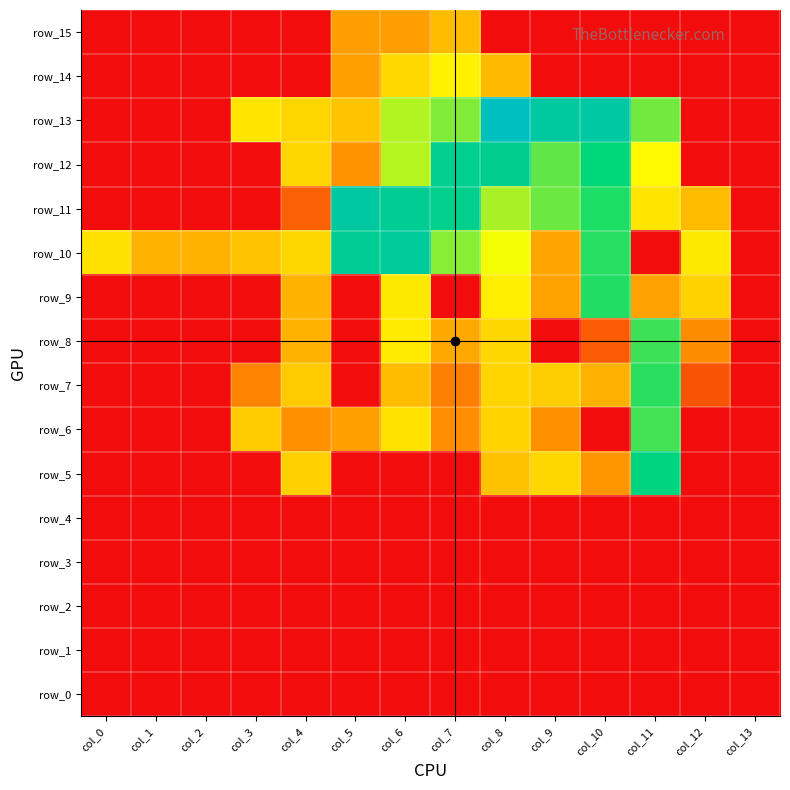

At col_9, list the series in order from largest to smallest.

row_13, row_12, row_11, row_5, row_7, row_10, row_9, row_6, row_0, row_1, row_2, row_3, row_4, row_8, row_14, row_15